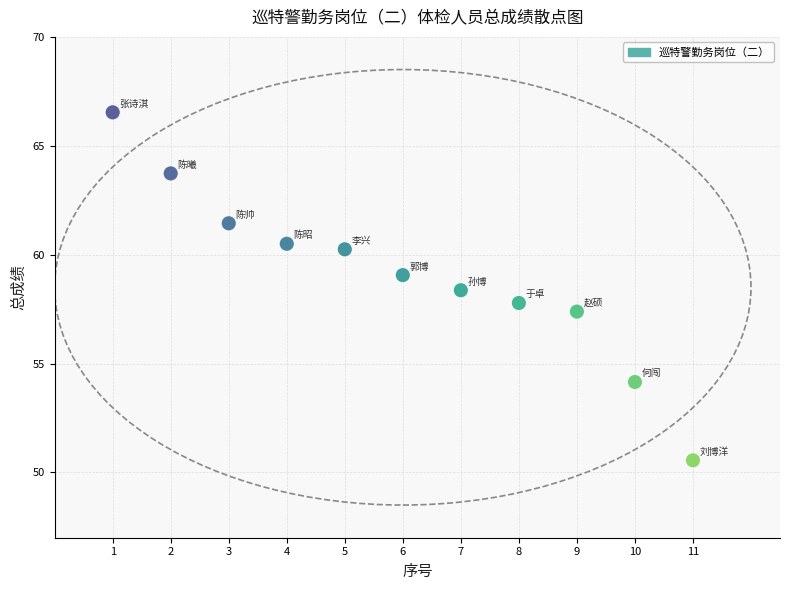

What is the average X value?

6.0